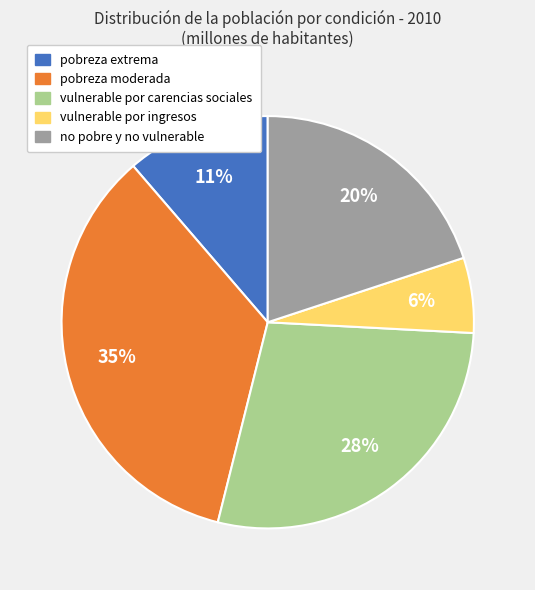

Is it true that vulnerable por carencias sociales is 28% of the pie?

True